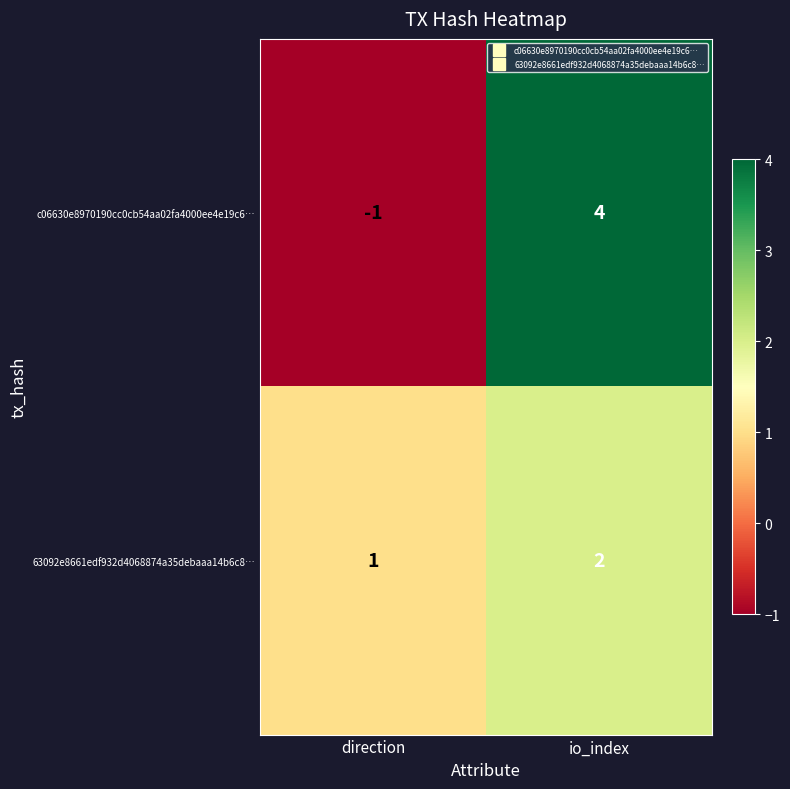

Reading right to left, extract all data points from this chart.

c06630e8970190cc0cb54aa02fa4000ee4e19c6…: io_index=4	direction=-1
63092e8661edf932d4068874a35debaaa14b6c8…: io_index=2	direction=1